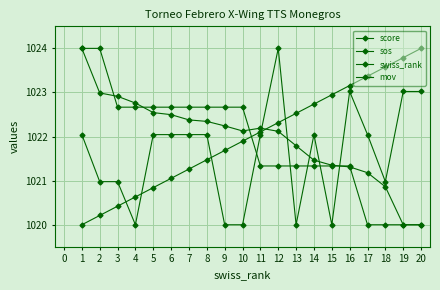

What is the value of the sos point at the 5th from the left?

1022.0